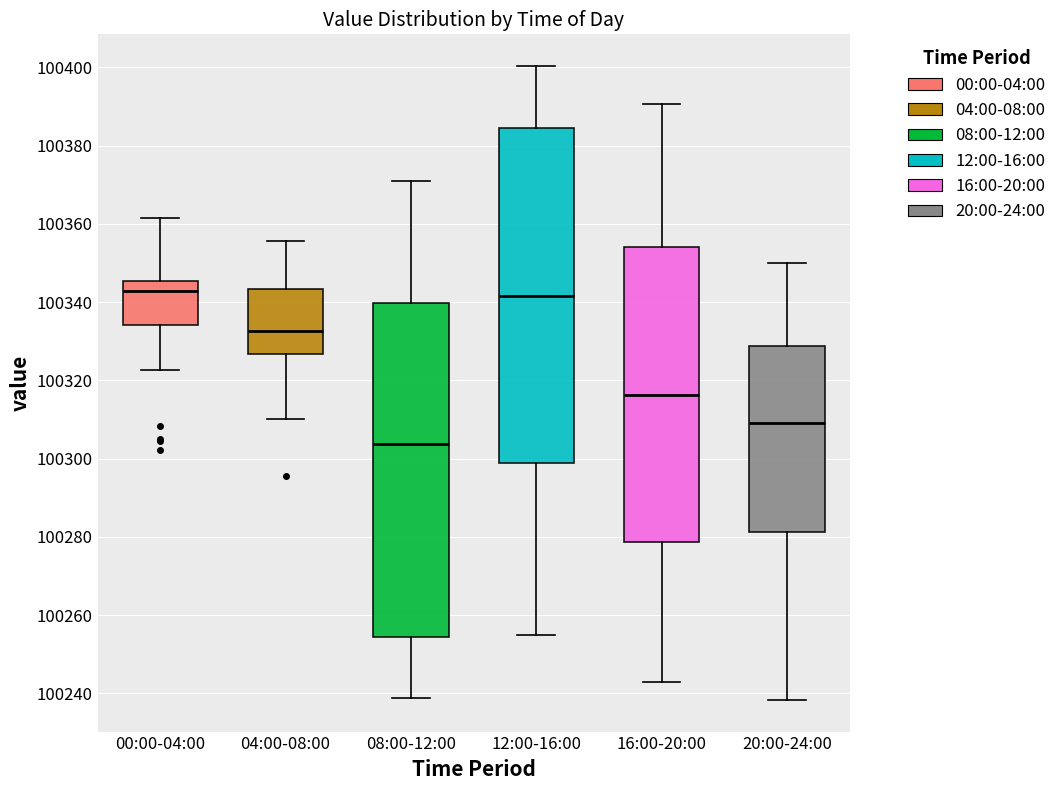

Where is the upper edge of the box for 04:00-08:00 on the y-axis? The values are not printed on the chart, so give them approximately, as read against the axis.

100344